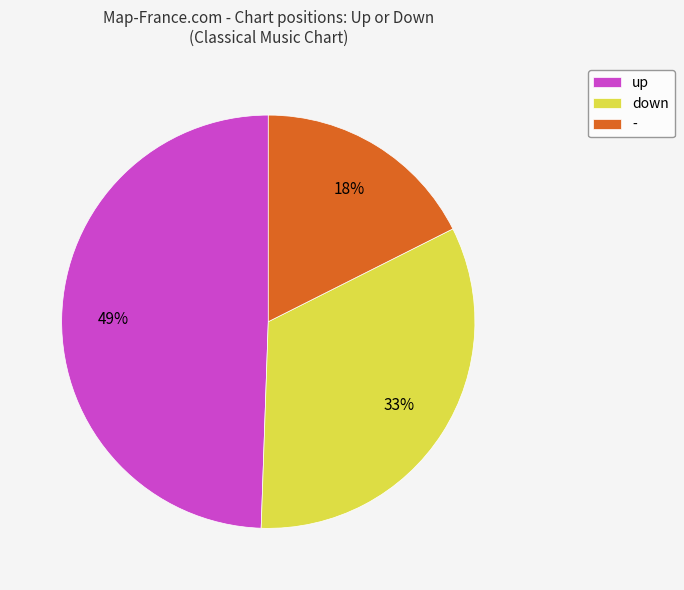

Which has a higher value, - or down?

down